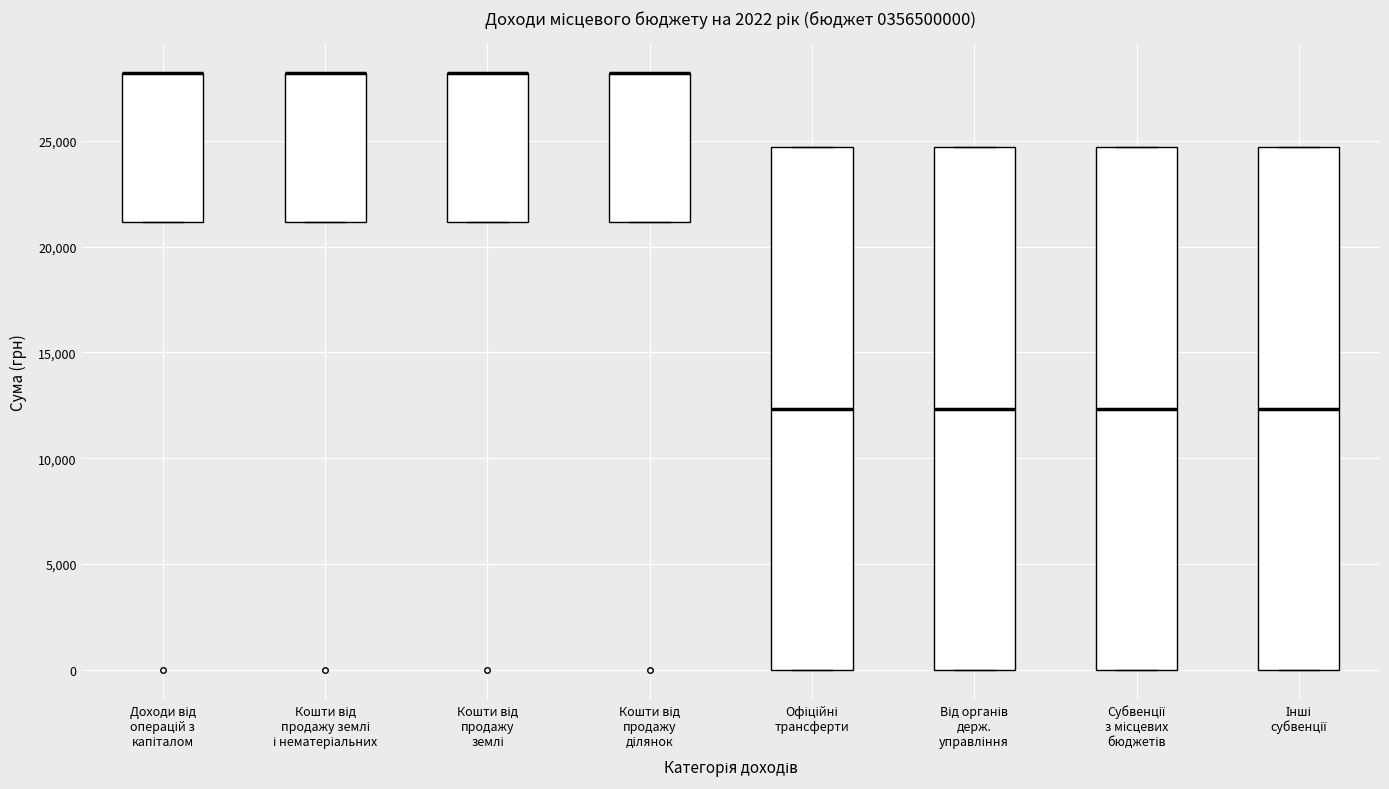

Reading left to right, read every box against the y-axis: the position of its median line, the range the box covers, and the ends of its whiskers. The values are not printed on the chart, so give them approximately, as read against the axis.

Доходи від операцій з капіталом: median 28000 (drawn on the box's upper edge), box 21000 to 28000, whiskers 21000 to 28000
Кошти від продажу землі і нематеріальних: median 28000 (drawn on the box's upper edge), box 21000 to 28000, whiskers 21000 to 28000
Кошти від продажу землі: median 28000 (drawn on the box's upper edge), box 21000 to 28000, whiskers 21000 to 28000
Кошти від продажу ділянок: median 28000 (drawn on the box's upper edge), box 21000 to 28000, whiskers 21000 to 28000
Офіційні трансферти: median 12500, box 0 to 24500, whiskers 0 to 24500
Від органів держ. управління: median 12500, box 0 to 24500, whiskers 0 to 24500
Субвенції з місцевих бюджетів: median 12500, box 0 to 24500, whiskers 0 to 24500
Інші субвенції: median 12500, box 0 to 24500, whiskers 0 to 24500